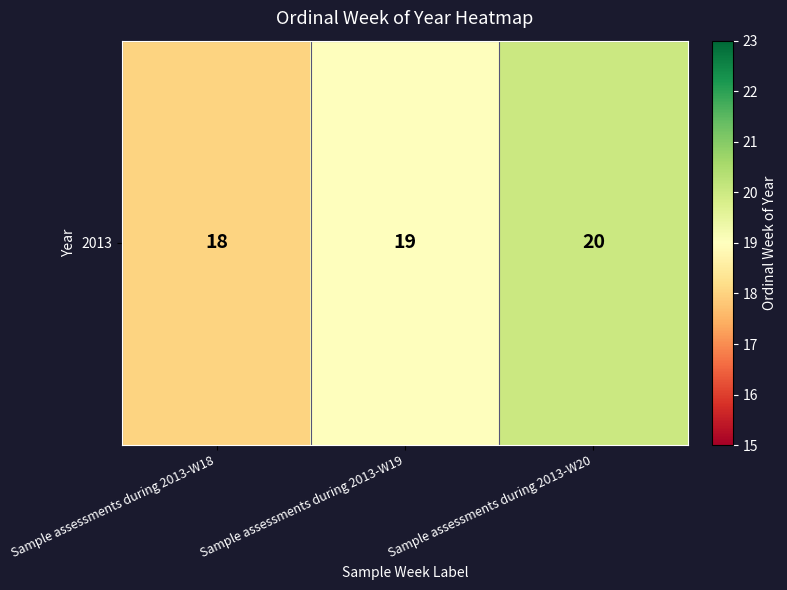

What is the greatest value displayed?

20